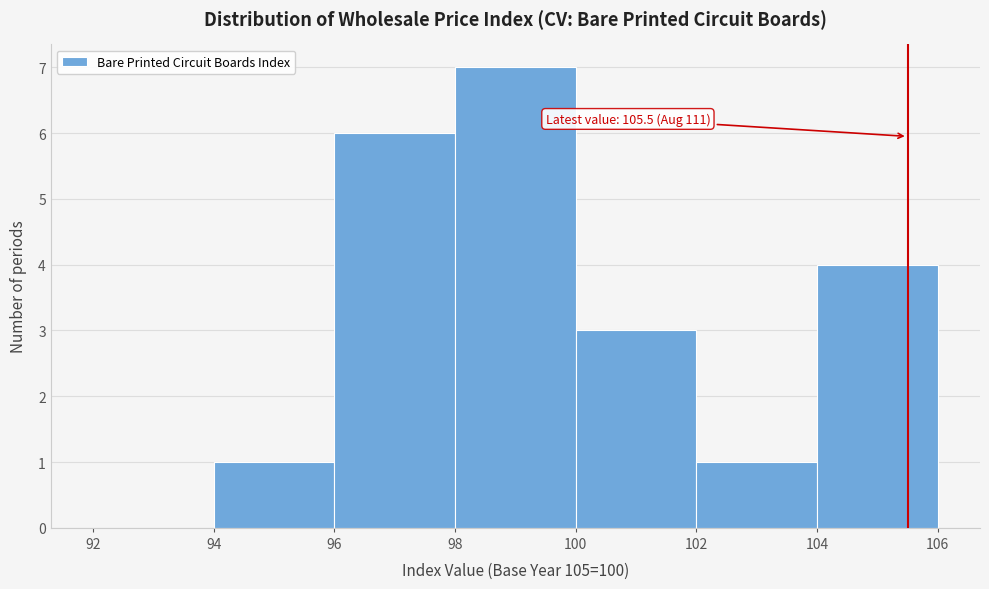

Over which range of the x-axis is the bar tallest?

98 to 100